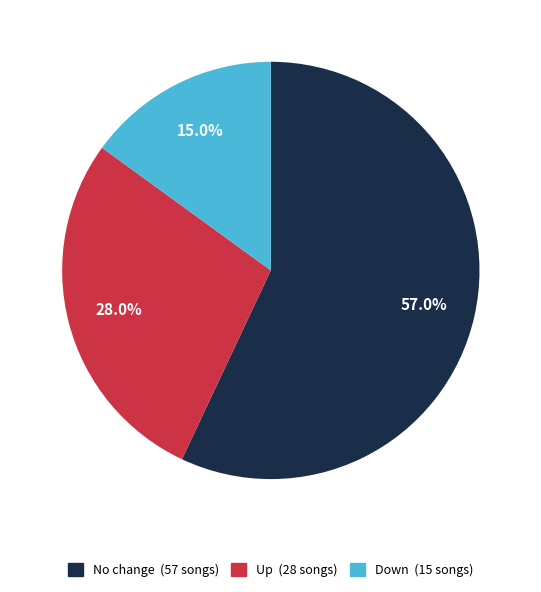

Is there a majority slice in this chart?

Yes